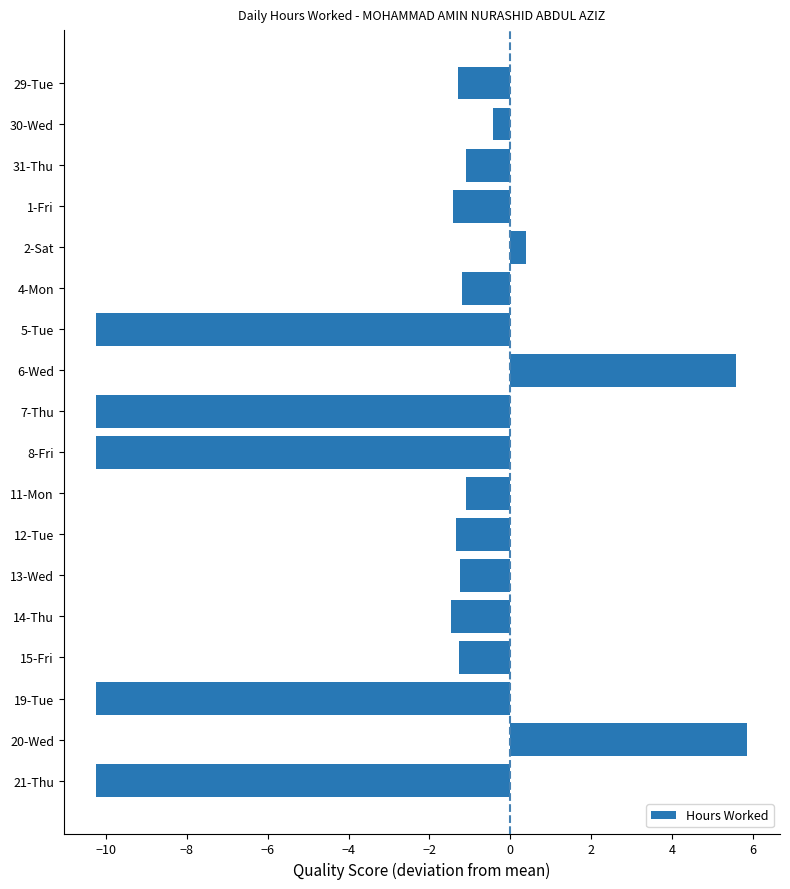

Read the value at 30-Wed.

-0.4